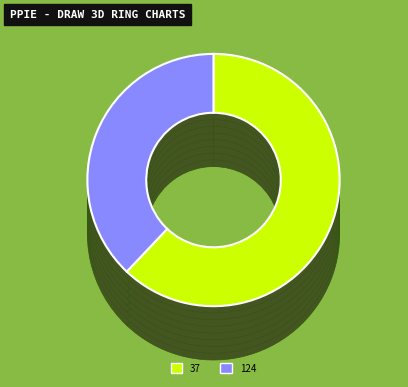

What percentage is the 37 slice, to the nearest percent?

62%